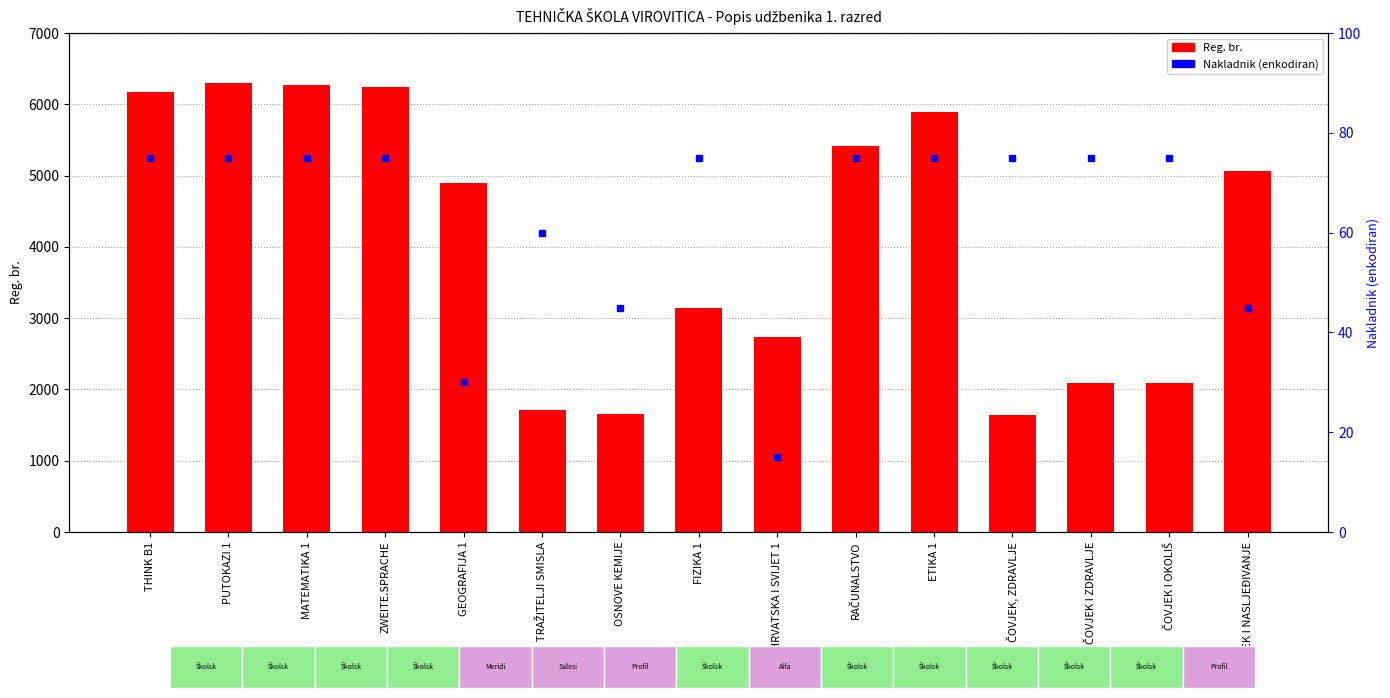

What is the spread (max minus min) of values at THINK B1?

6096